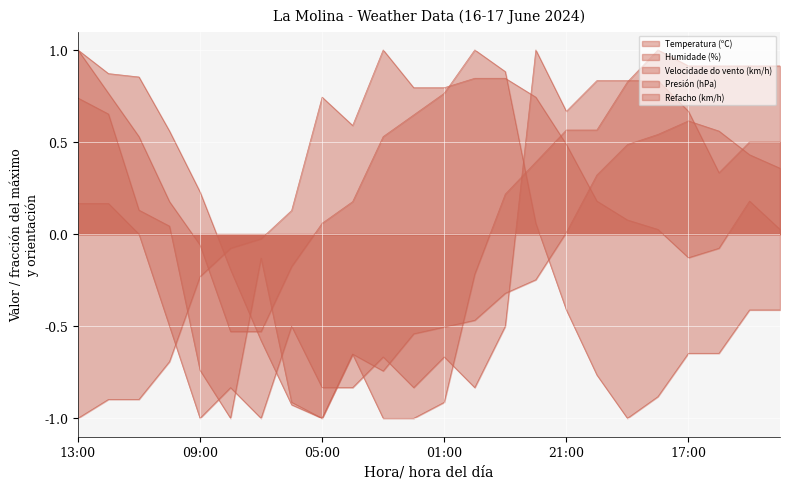

In Presión (hPa), how many points are lower than both neighbors (excluding endpoints)?

1